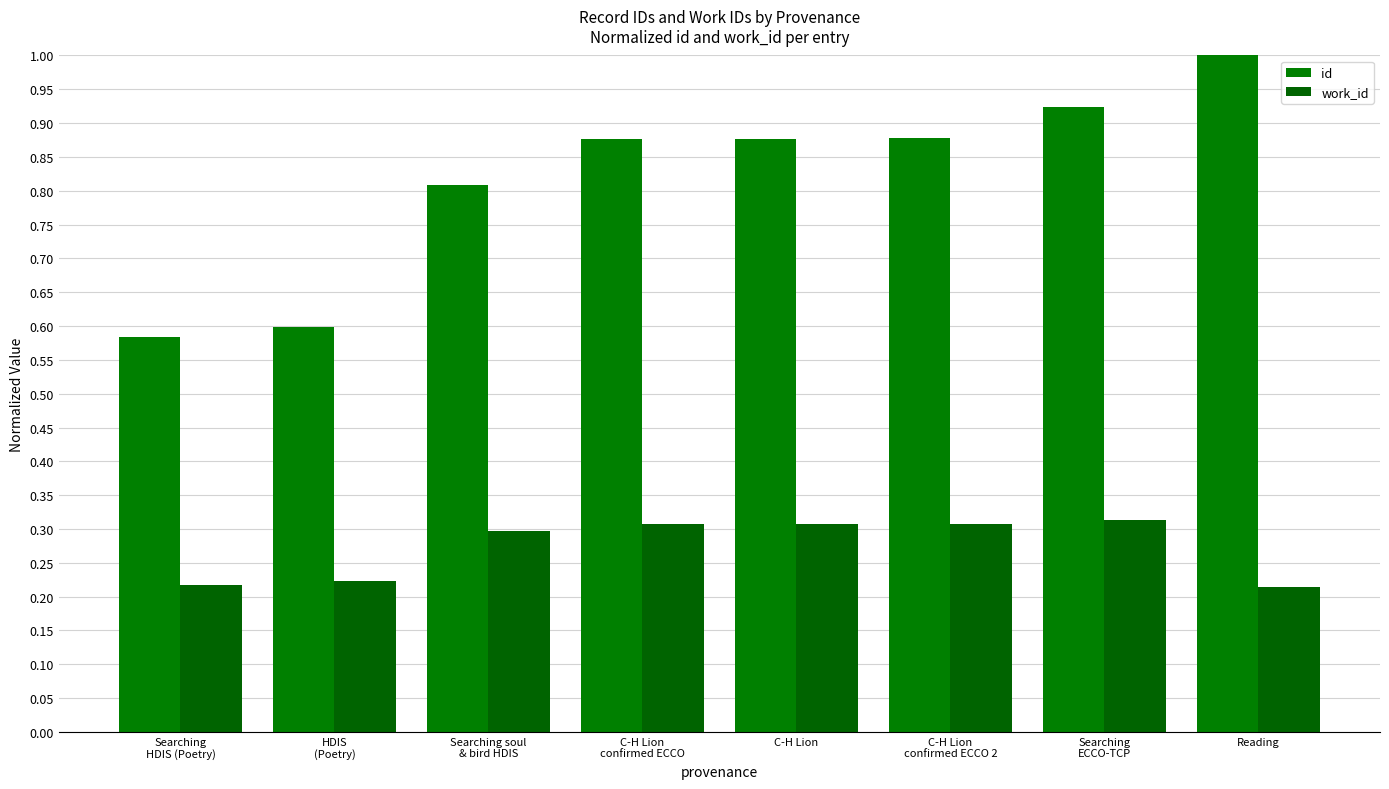

How many distinct data groups are displayed?

2